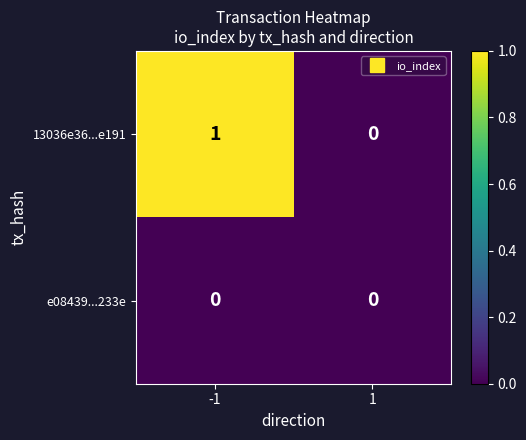

Which series has the largest total across all categories?

13036e36...e191